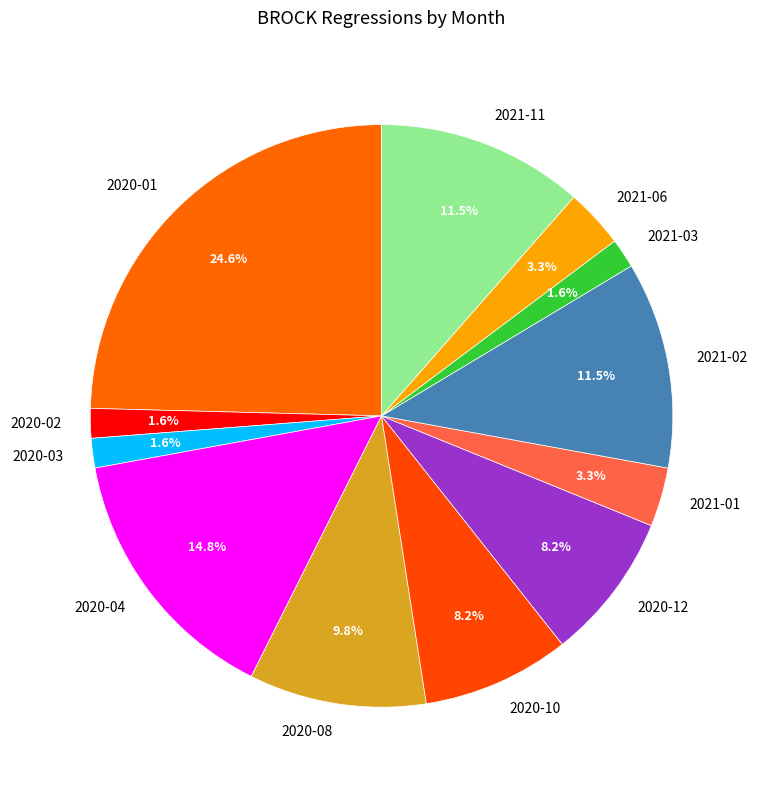

What percentage is the 2021-06 slice, to the nearest percent?

3%